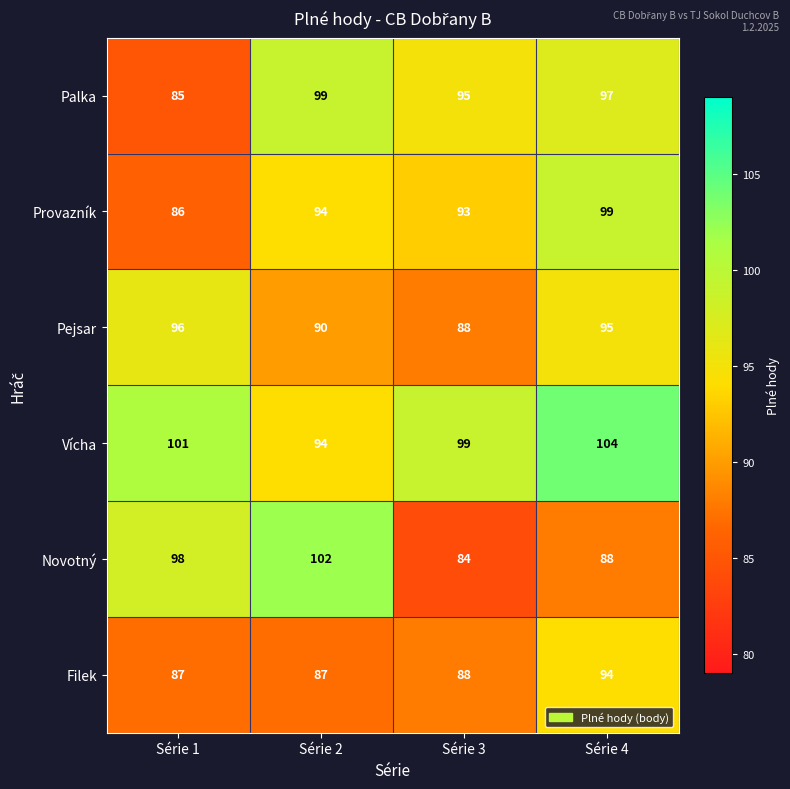

What is the difference between the maximum and second lowest values in the Provazník series?

6